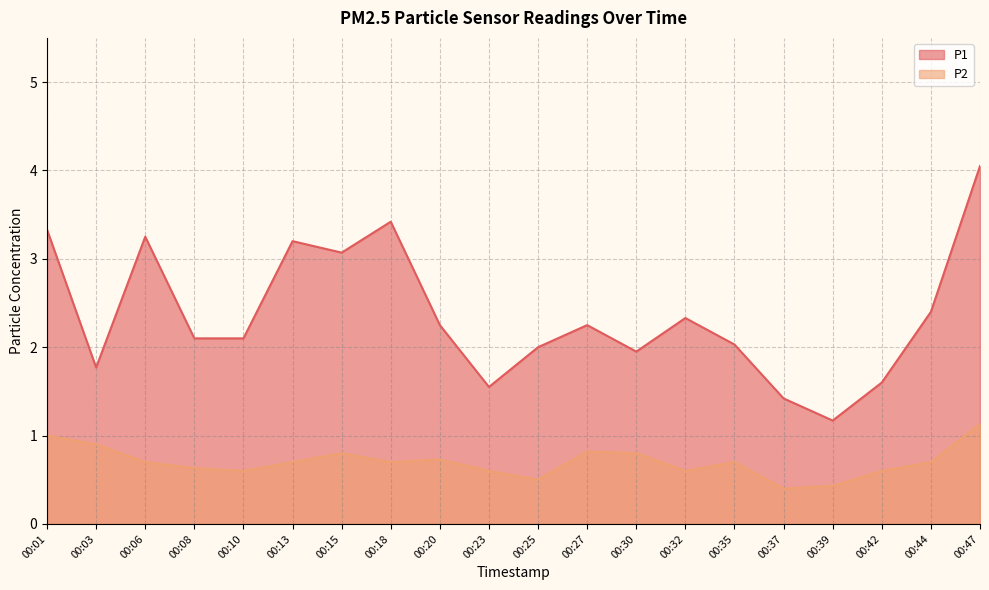

What is the sum of the P1 values at 00:18 and 00:23?

5.0